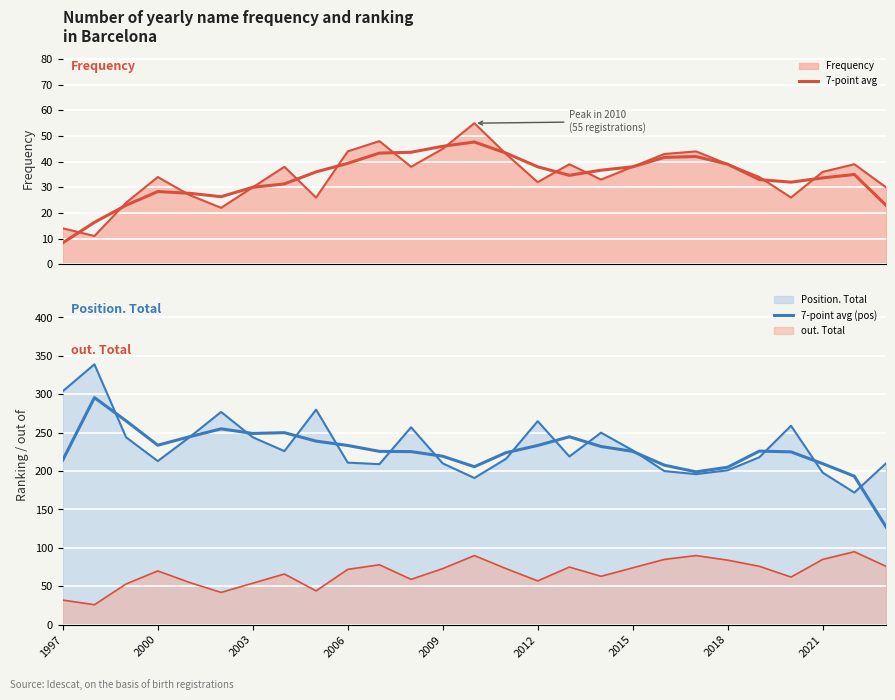

What is the maximum value for 7-point avg?

47.7